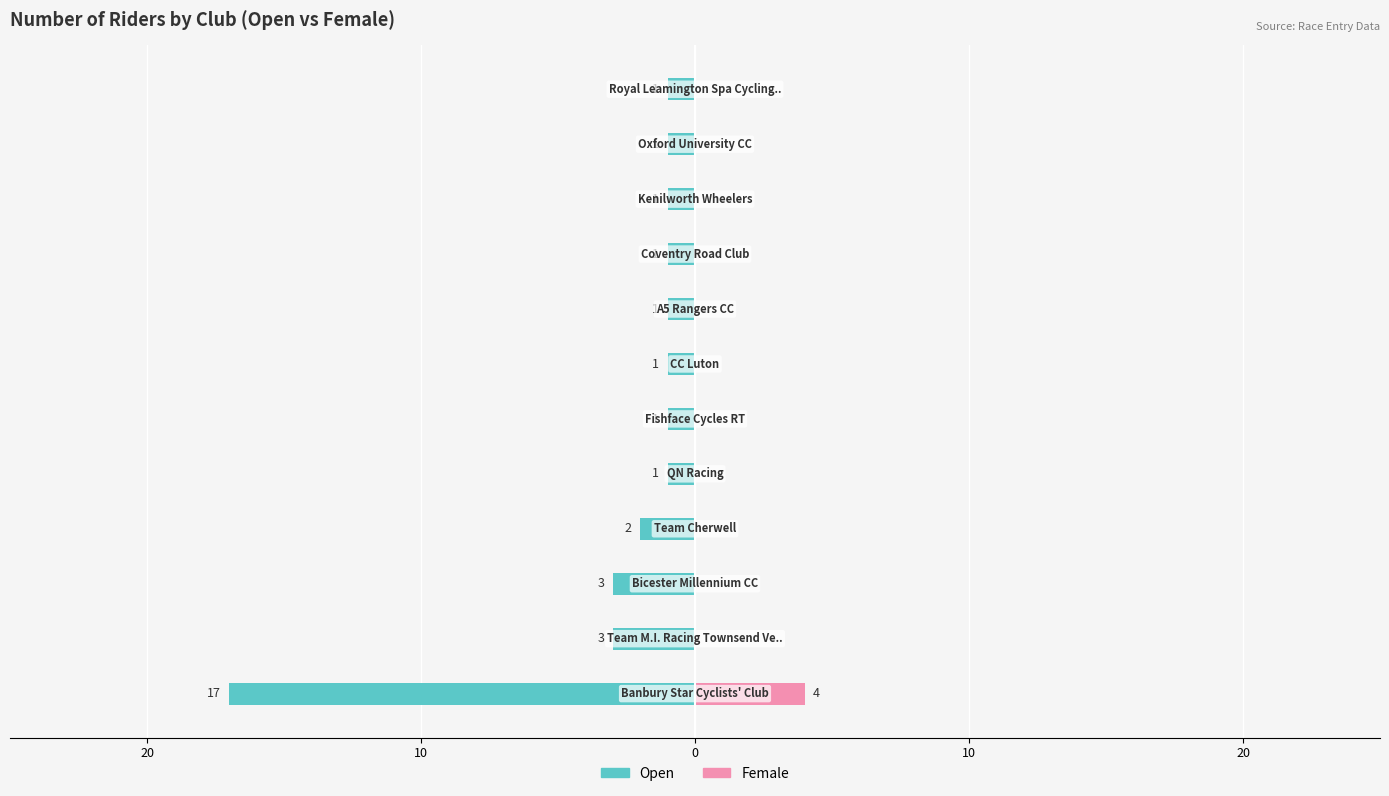

How many data points in Open are less than -1?

4